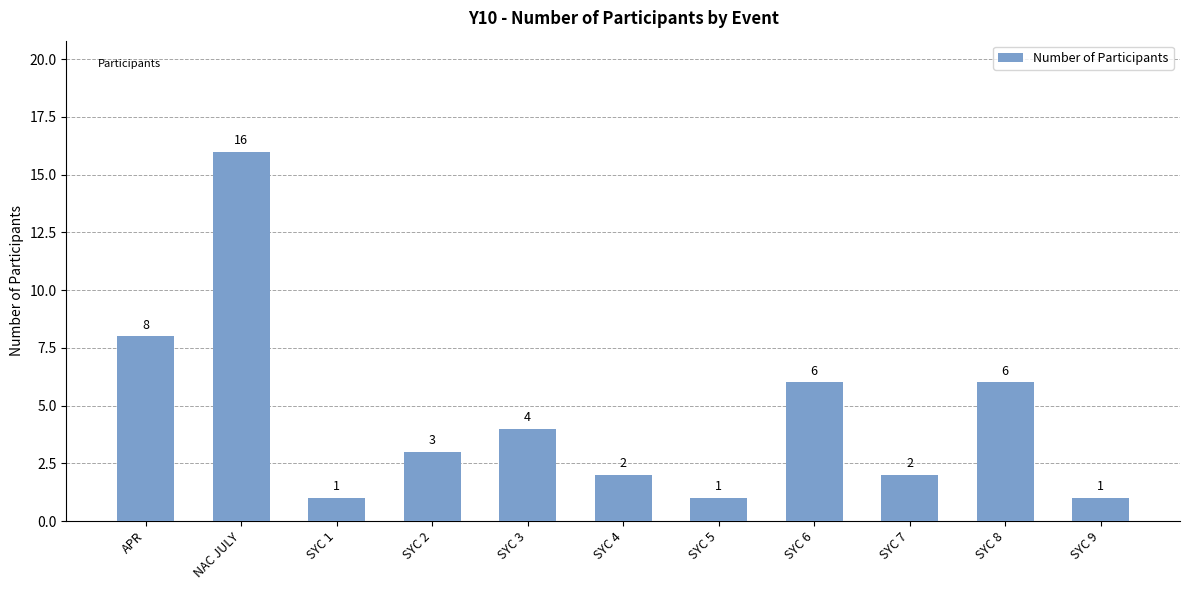

What is the greatest value displayed?

16